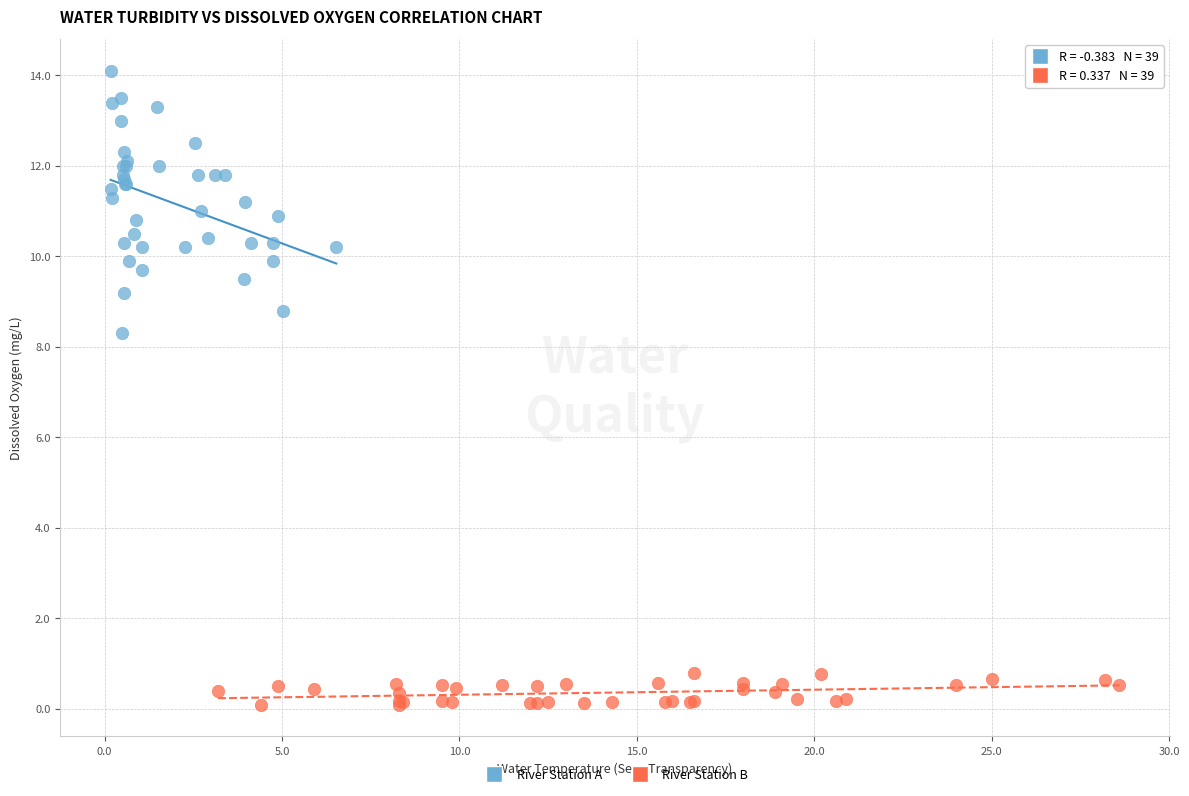

Which series reaches the maximum Y coordinate?

River Station A